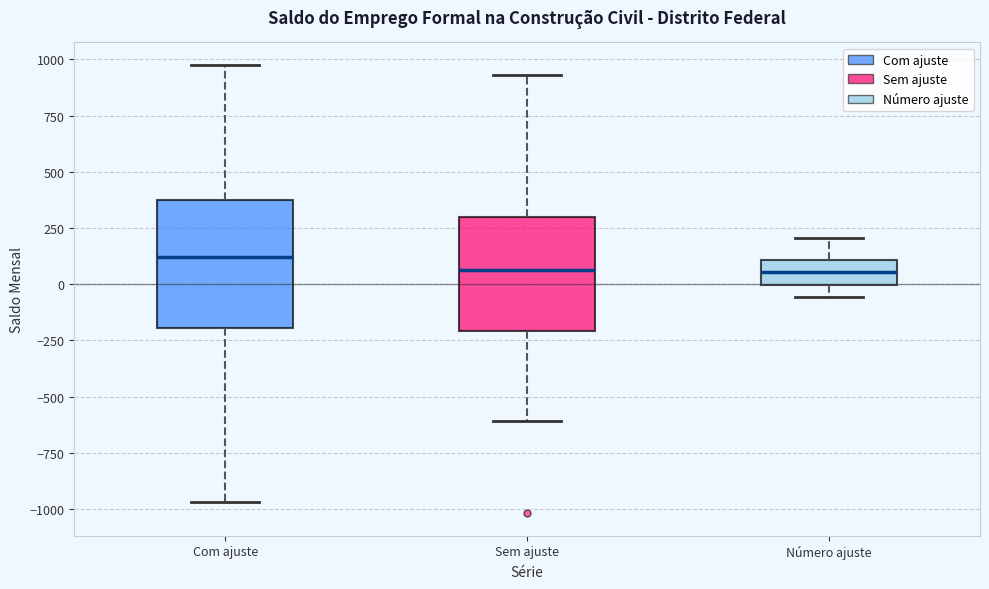

Reading left to right, transcribe this box plot: for each box, give where its median line is, the range the box spans, and where its two whiskers end, as read against the y-axis. The values are not printed on the chart, so give them approximately, as read against the axis.

Com ajuste: median 100, box -200 to 350, whiskers -950 to 1000
Sem ajuste: median 50, box -200 to 300, whiskers -600 to 950
Número ajuste: median 50, box 0 to 100, whiskers -50 to 200